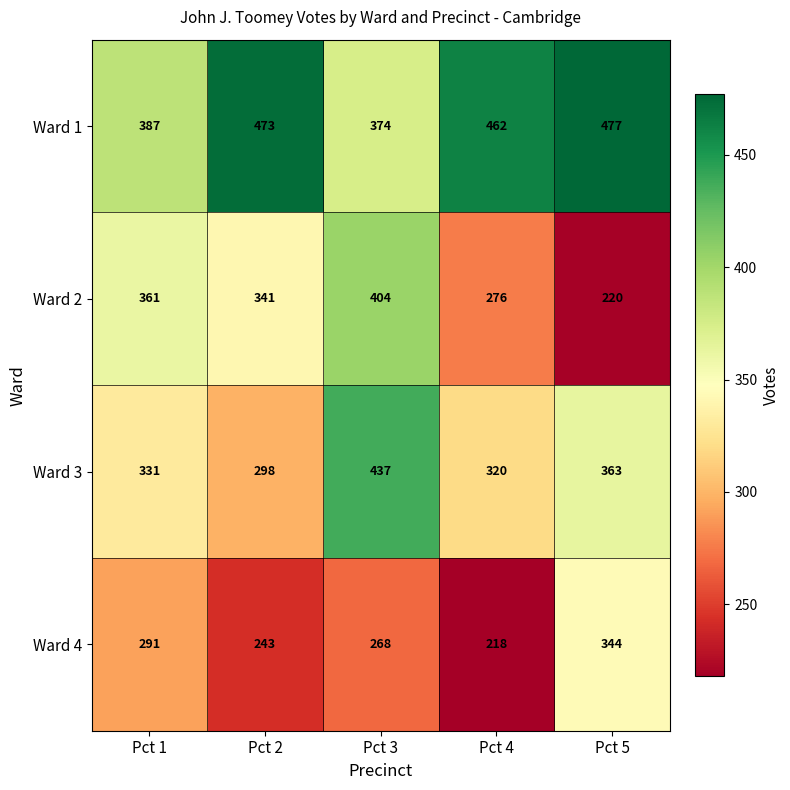

What is the difference between the highest and lowest values at Pct 4?

244